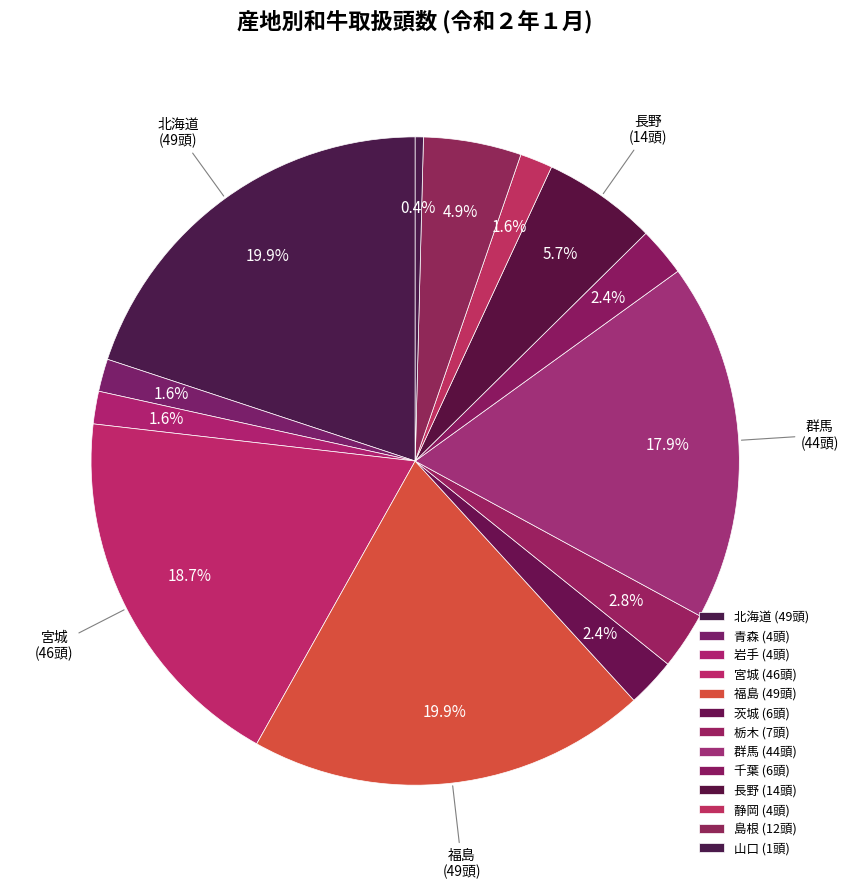

The 栃木 slice represents 3% of the pie. True or false?

True